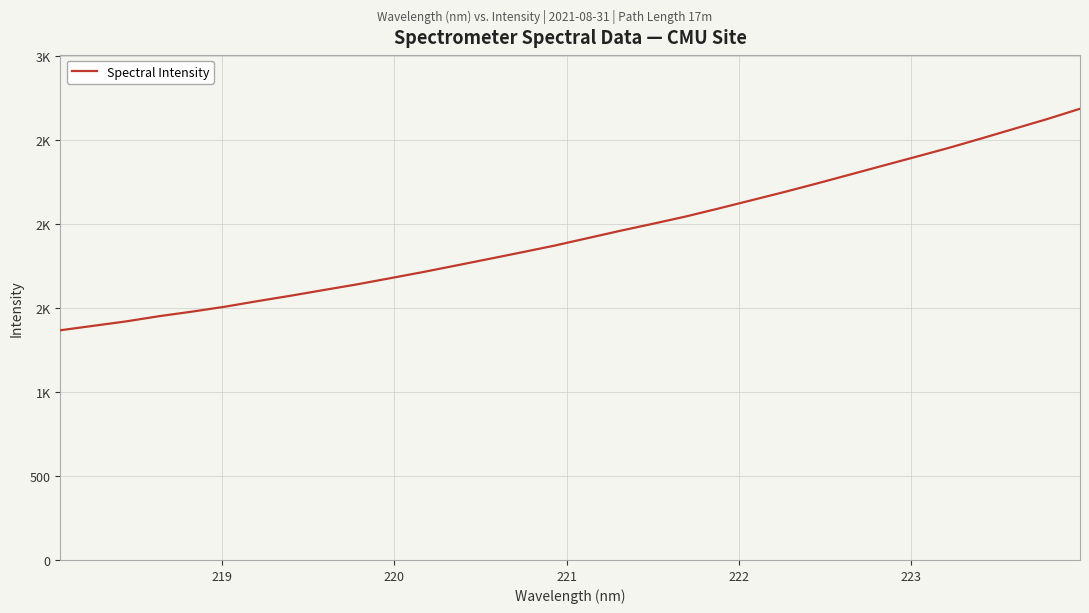

What is the difference between the maximum and second lowest values?

1292.7